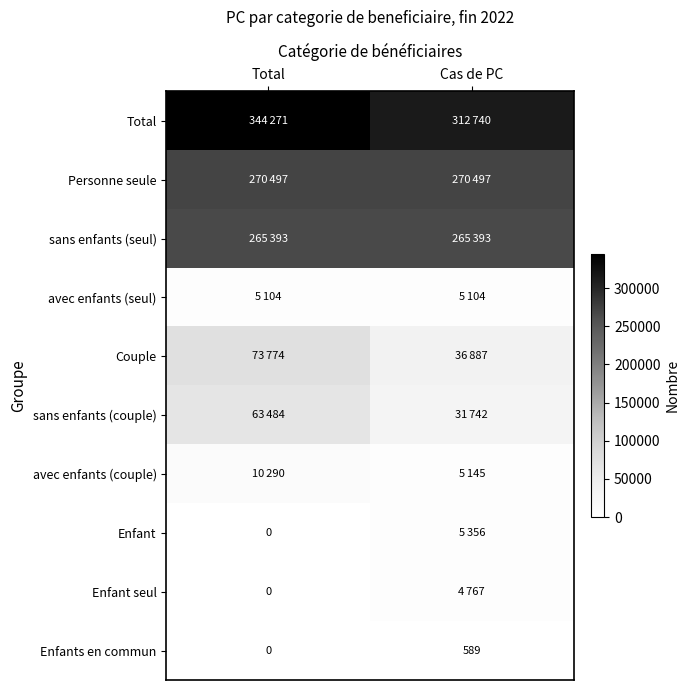

True or false: Enfants en commun has a value of 589 at Cas de PC.

True